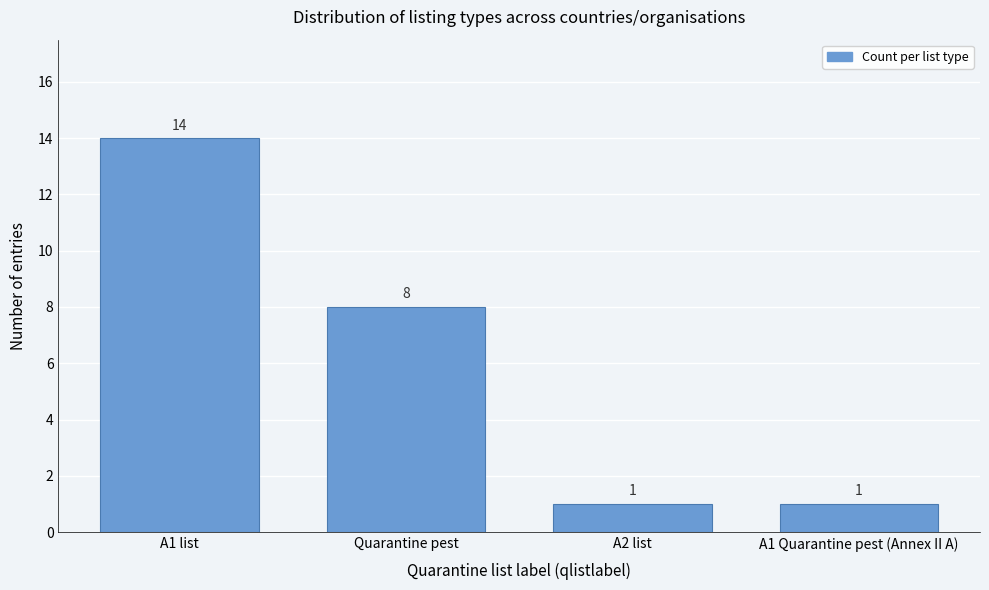

Reading left to right, list all the values displayed in this chart.

14	8	1	1